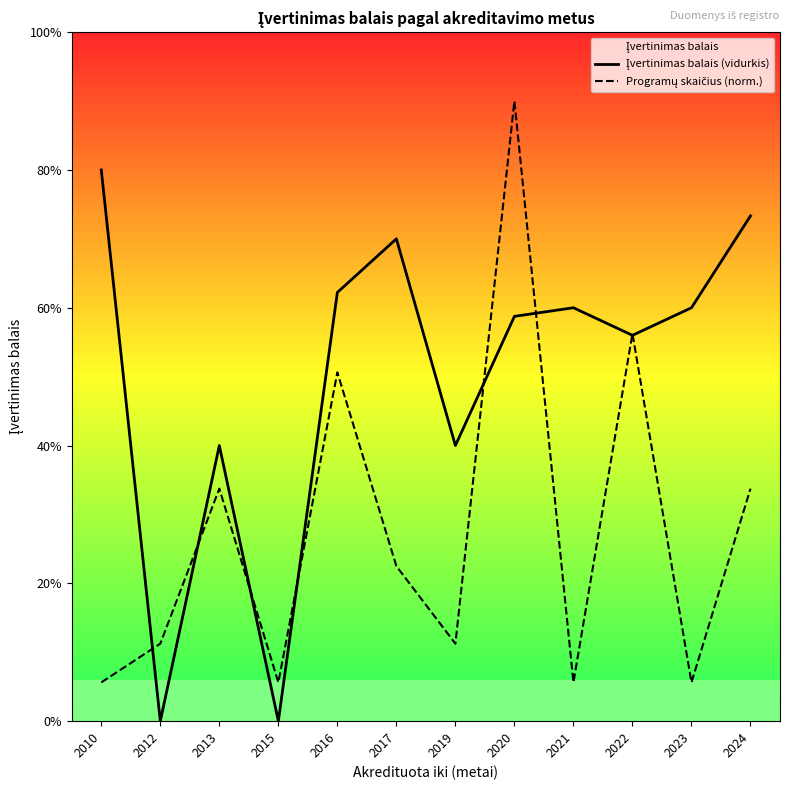

True or false: Įvertinimas balais (vidurkis) has a value of 2.0 at 2019.

True